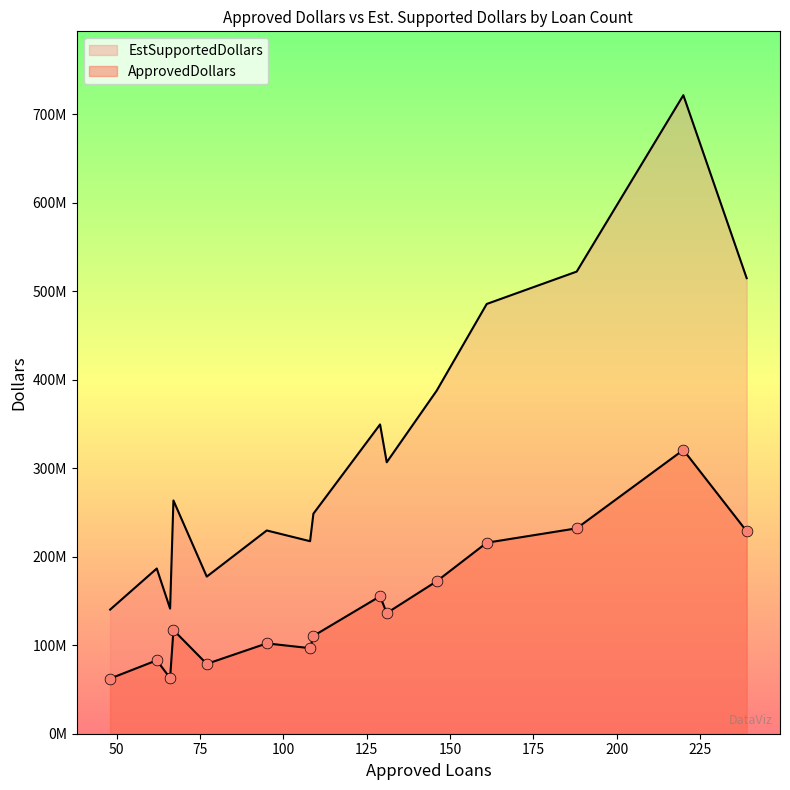

Which series contains the highest Y value?

EstSupportedDollars